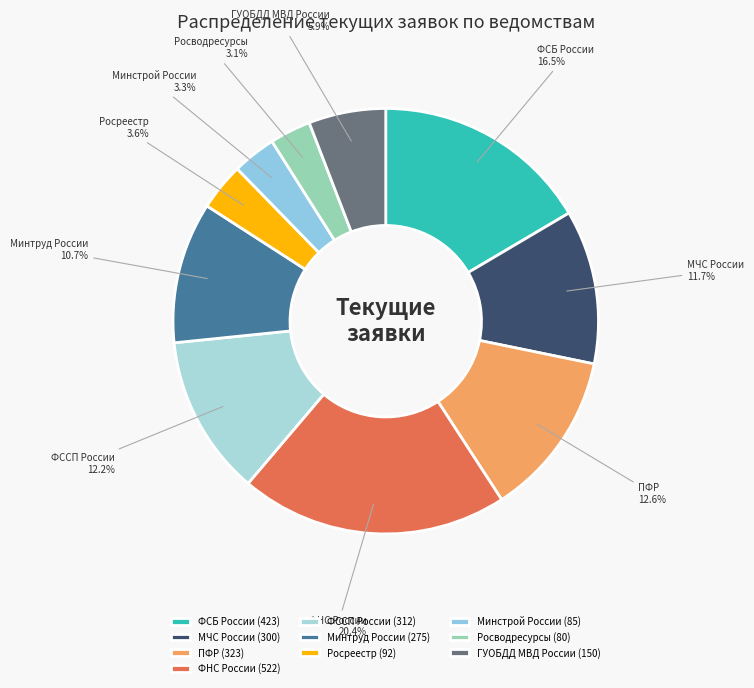

Is there a majority slice in this chart?

No